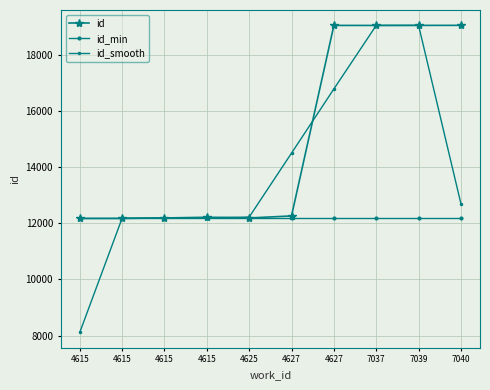

Does the chart have visible grid lines?

Yes